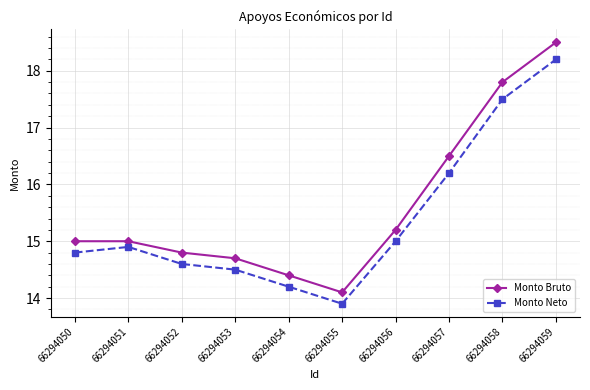

How many interior local valleys does the Monto Bruto series have?

1